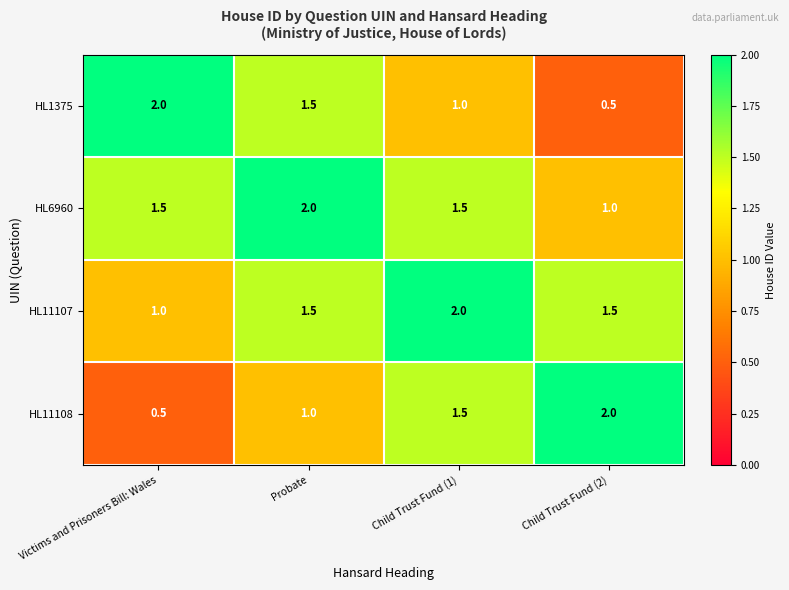

What is the total value across all series at Child Trust Fund (2)?

5.0